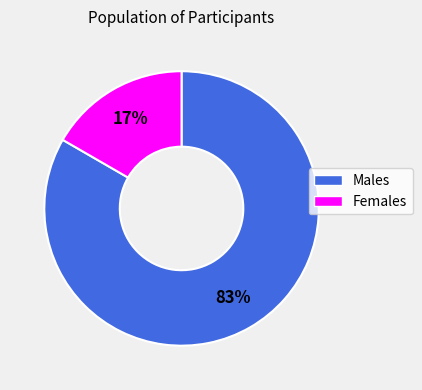

Is there a majority slice in this chart?

Yes